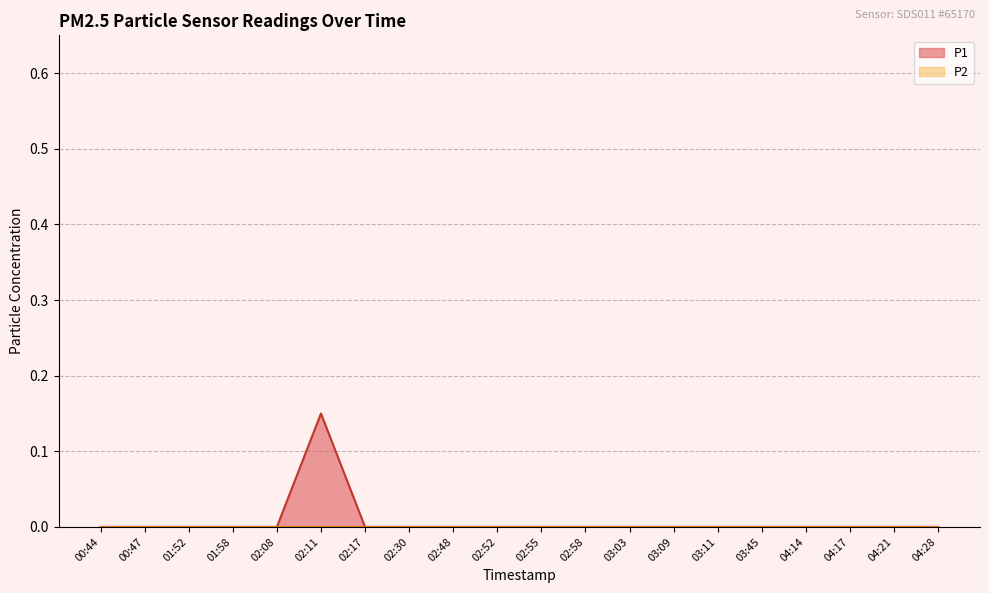

At which label is the value closest to 0?

00:44